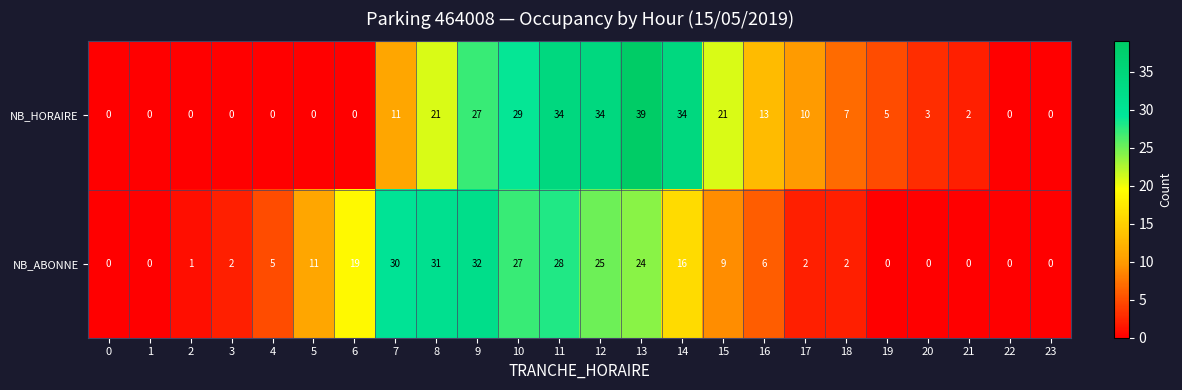

What is the total value across all series at 15?

30